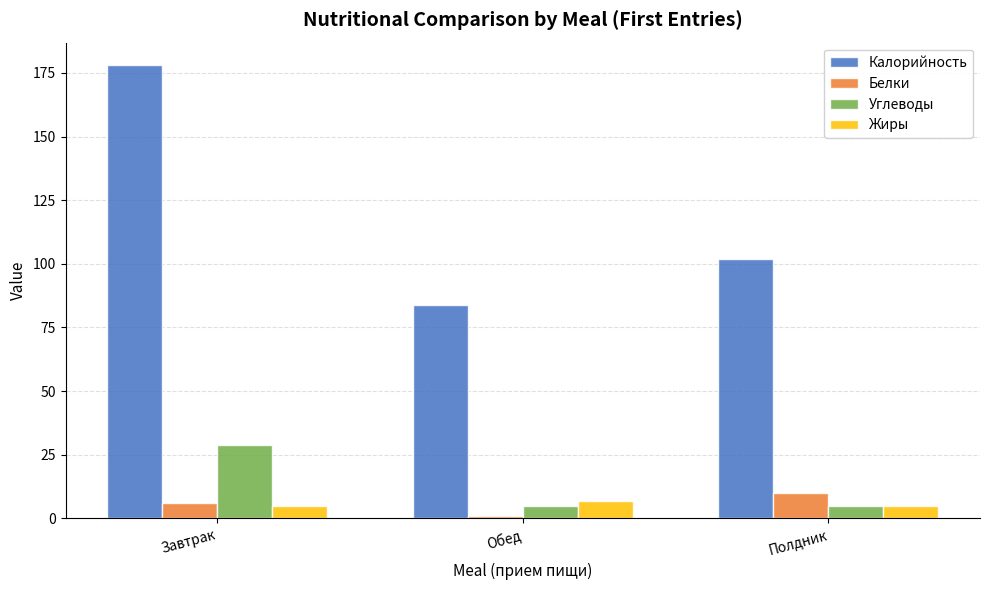

Between Завтрак and Полдник, which series saw the biggest shift?

Калорийность